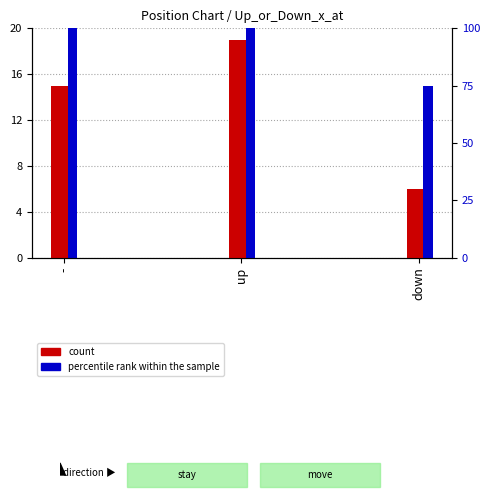

Rank the series by their average value, from highest to lowest.

percentile rank within the sample, count